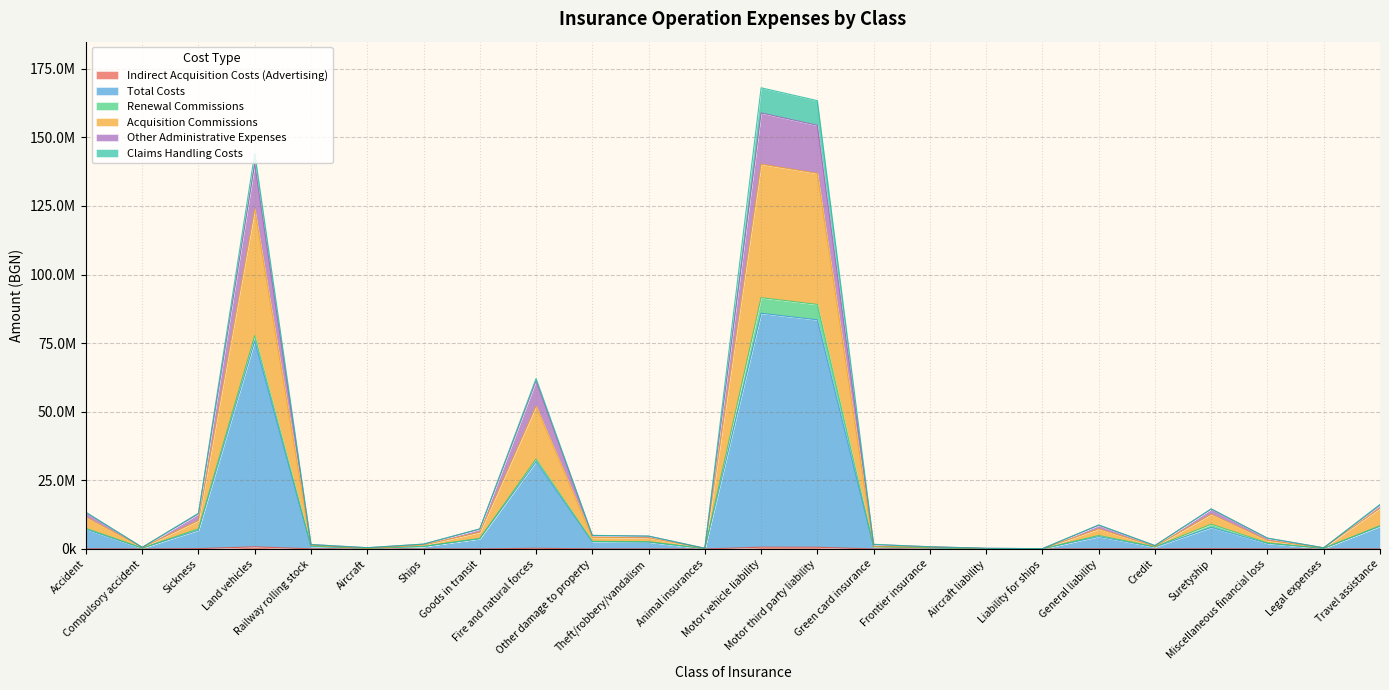

In Other Administrative Expenses, how many points are higher than both neighbors (excluding endpoints)?

5